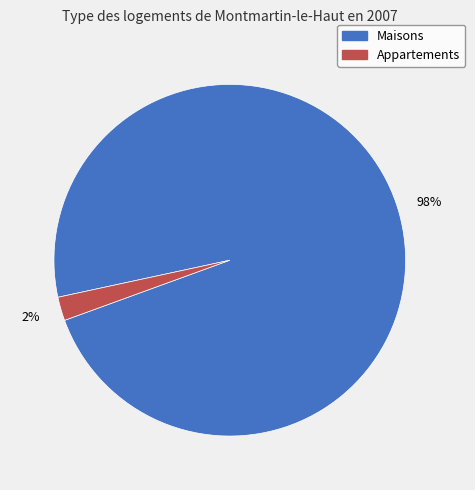

Does any single category account for the majority?

Yes